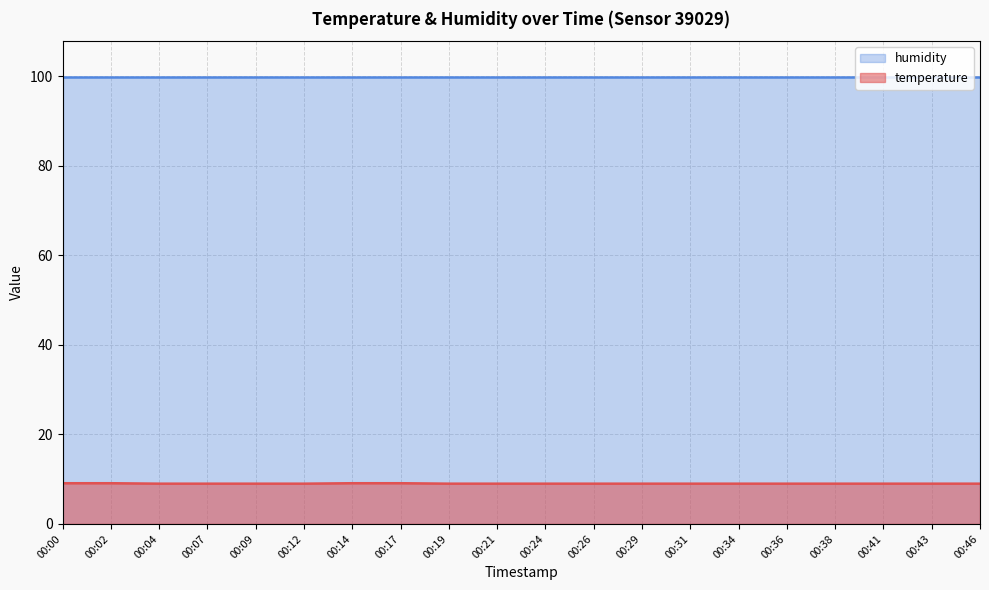

What is the greatest value displayed?

99.9